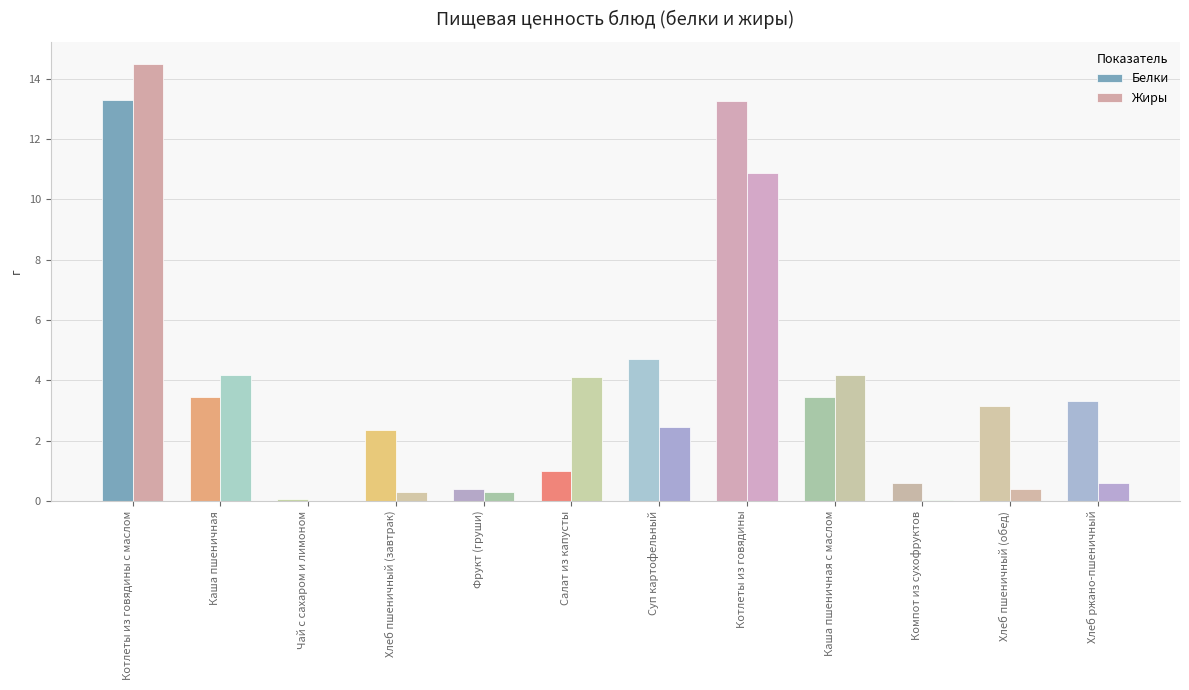

Are the bars horizontal?

No